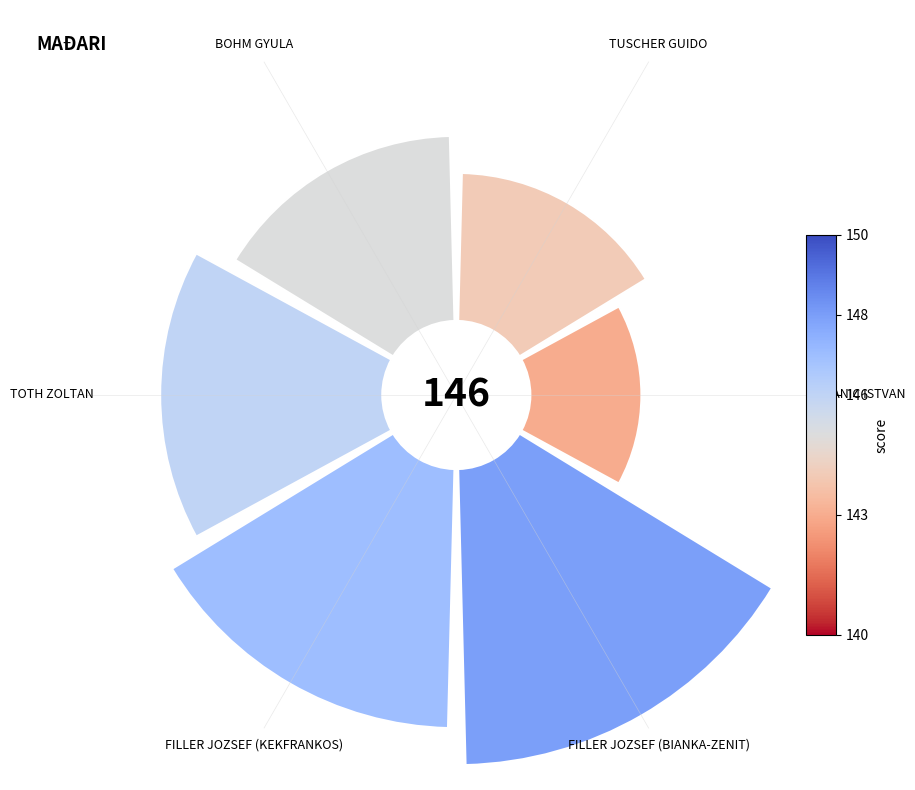

Is it true that TUSCHER GUIDO is 2% of the pie?

False